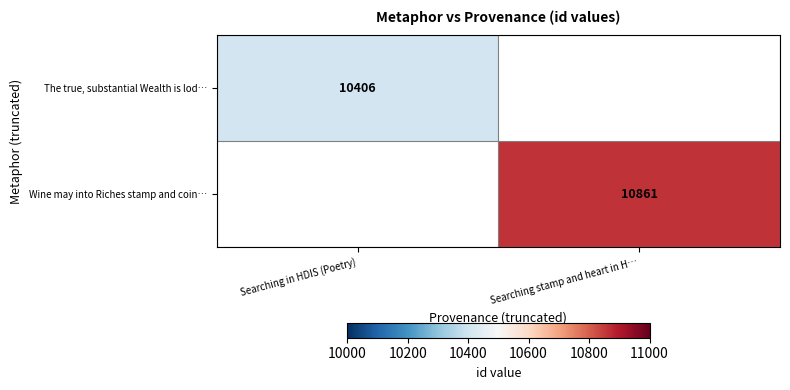

Is it true that The true, substantial Wealth is lod… equals 10406 at Searching in HDIS (Poetry)?

True